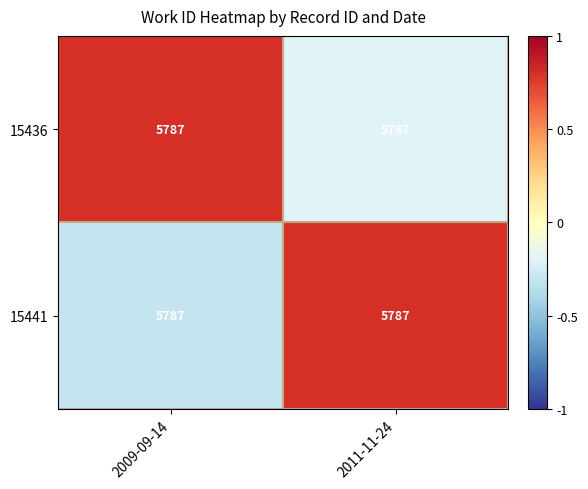

Which category has the highest value in the 15441 series?

2011-11-24